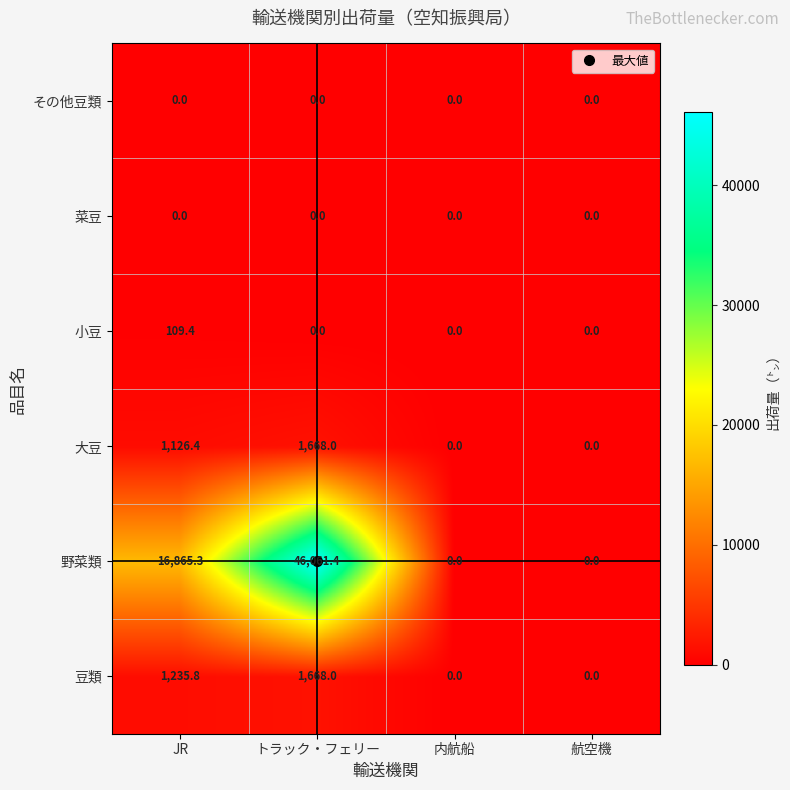

At which category is the sum across all series the highest?

トラック・フェリー